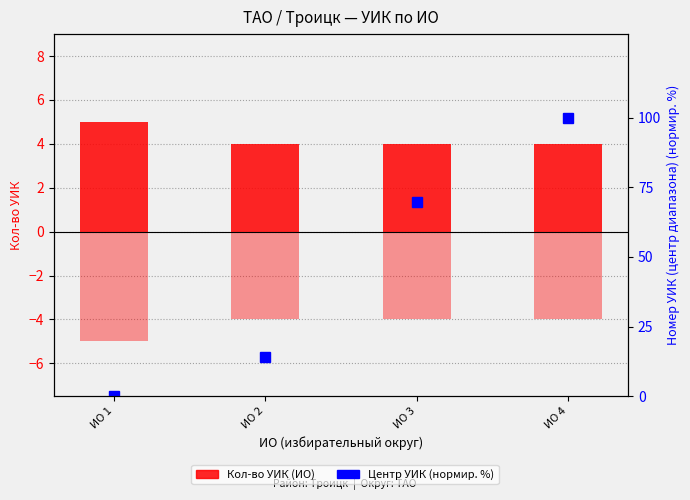

What is the approximate value of Кол-во УИК at ИО 2?

4.0